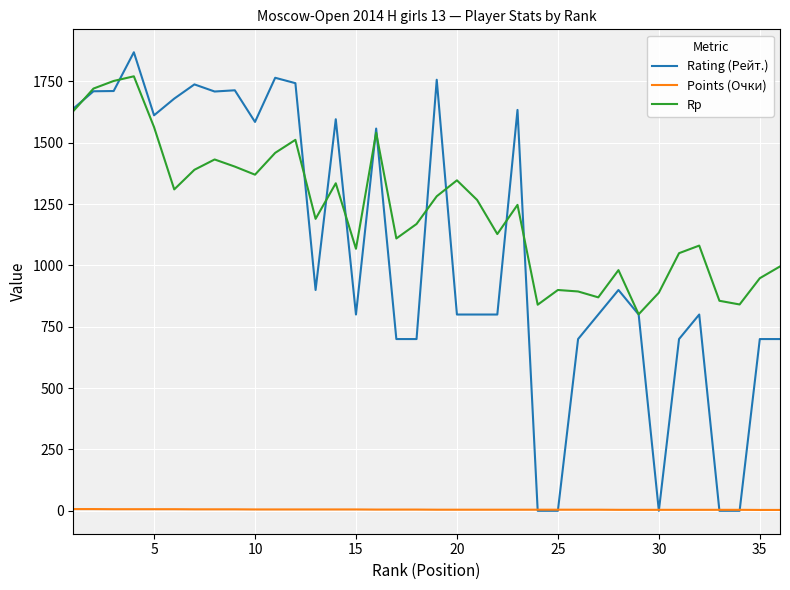

Which series has the widest spread of values?

Rating (Рейт.)